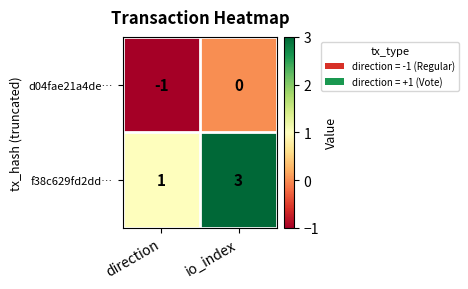

Count the number of categories in the chart.

2